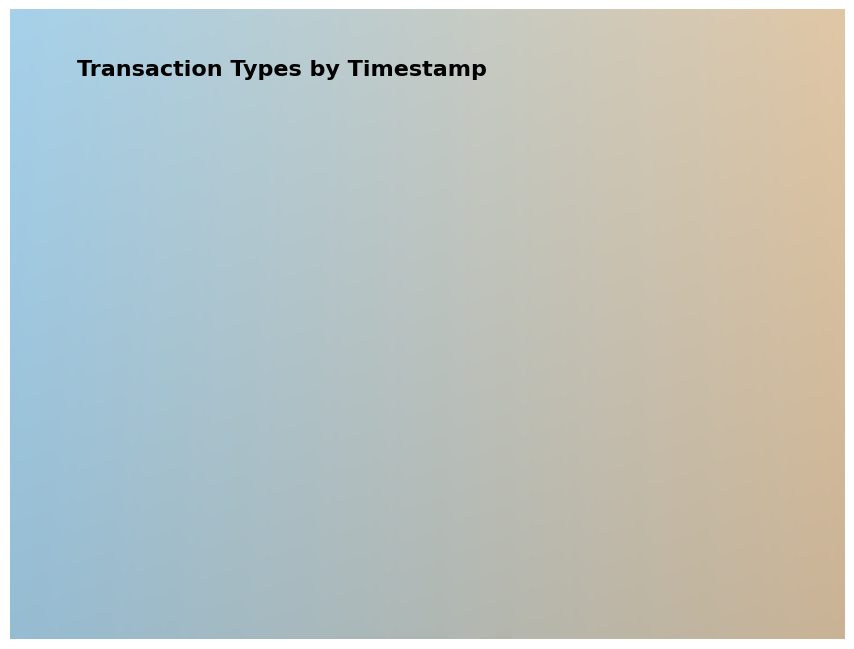

The Regular slice represents 63% of the pie. True or false?

False